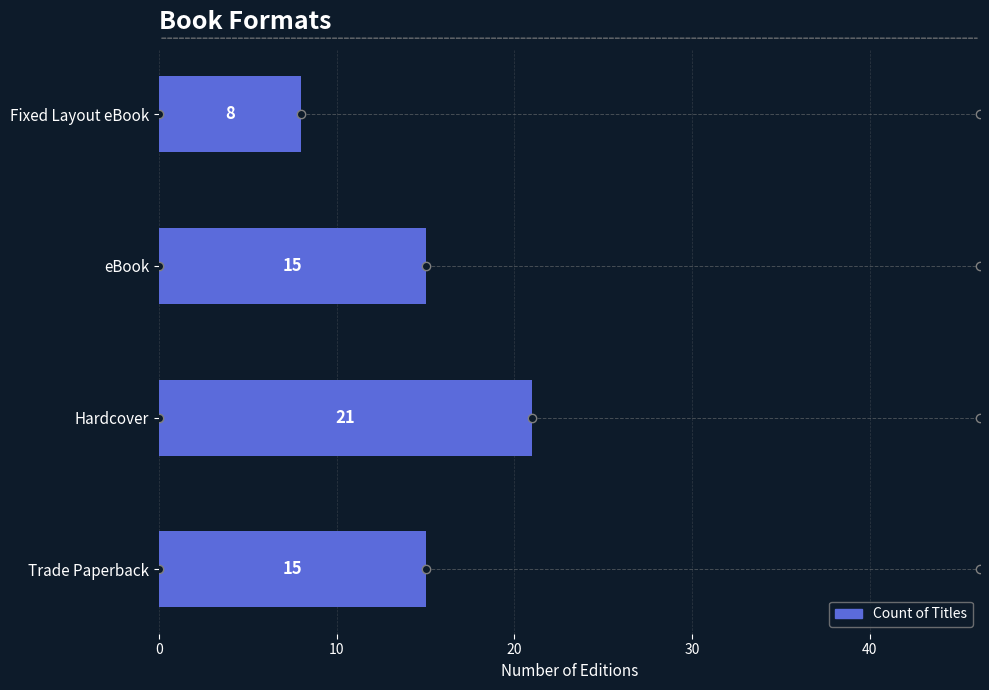

How many values are between 15 and 21?

3